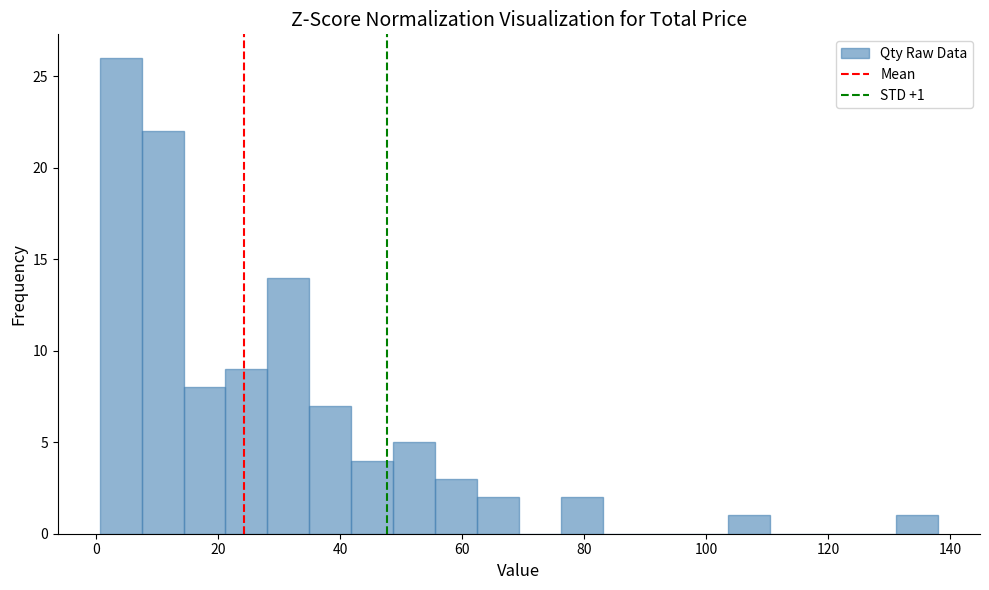

Read against the x-axis, roughly where is the centre of the tallest bar?

4